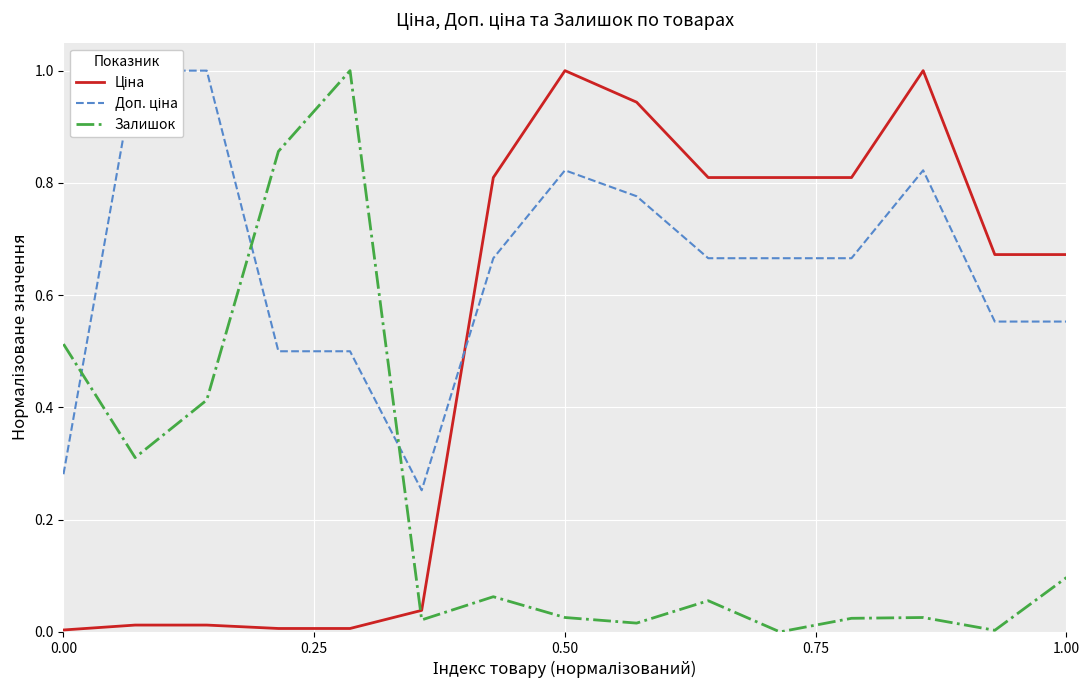

Reading left to right, list all the values displayed in this chart.

Ціна: 0.0	0.0	0.0	0.0	0.0	0.0	0.8	1.0	0.9	0.8	0.8	0.8	1.0	0.7	0.7
Доп. ціна: 0.3	1.0	1.0	0.5	0.5	0.3	0.7	0.8	0.8	0.7	0.7	0.7	0.8	0.6	0.6
Залишок: 0.5	0.3	0.4	0.9	1.0	0.0	0.1	0.0	0.0	0.1	0.0	0.0	0.0	0.0	0.1